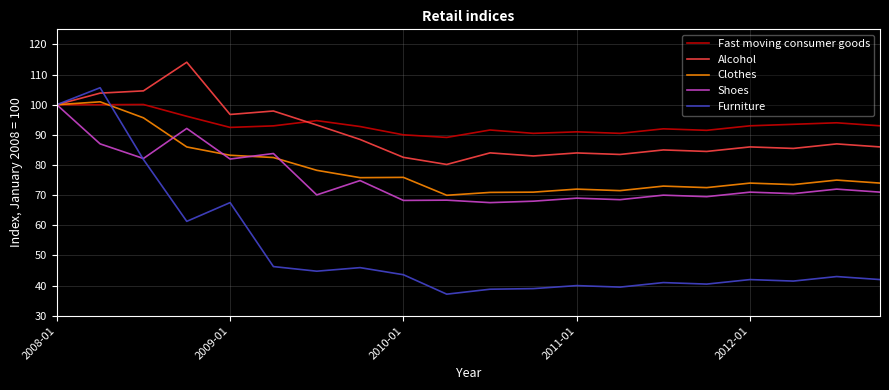

Which series has the widest spread of values?

Furniture